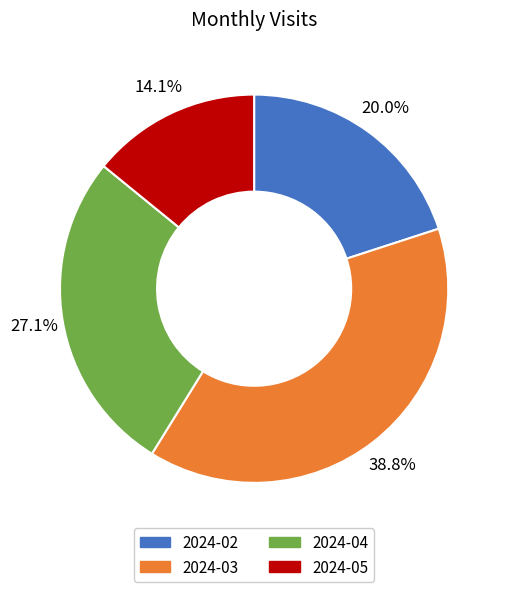

Count the number of slices in the pie.

4